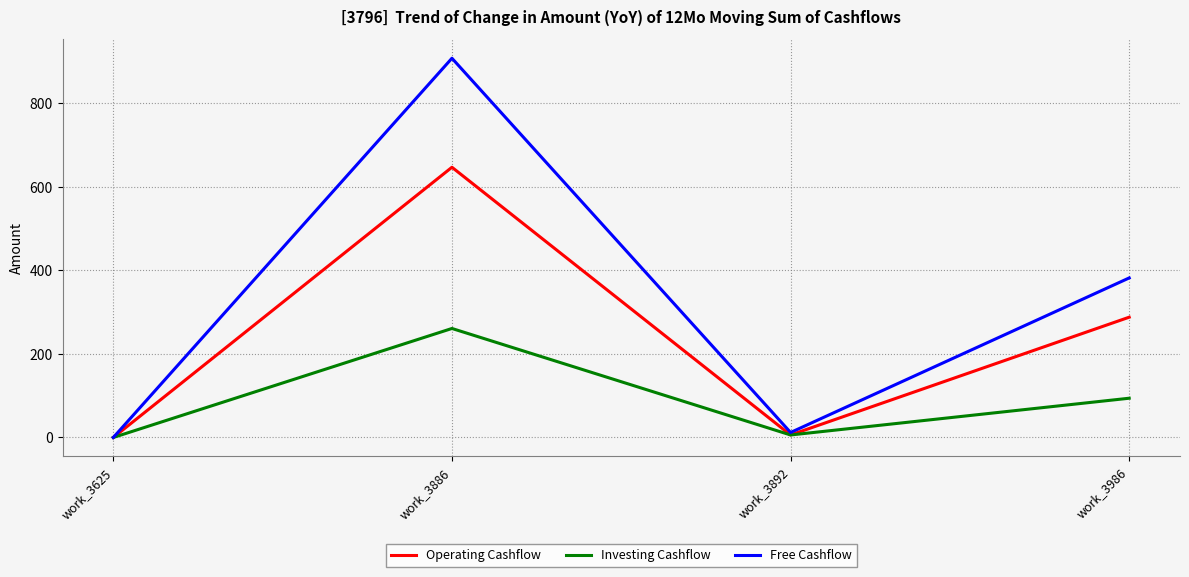

At which label is Free Cashflow closest to 454?

work_3986